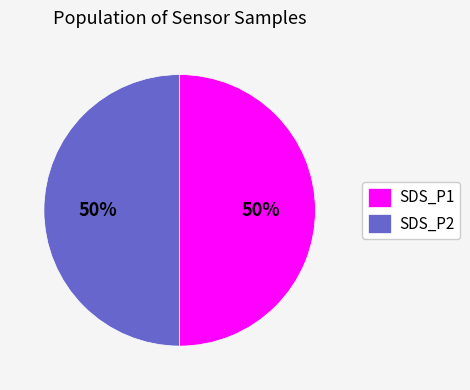

To the nearest percent, what portion does SDS_P2 represent?

50%